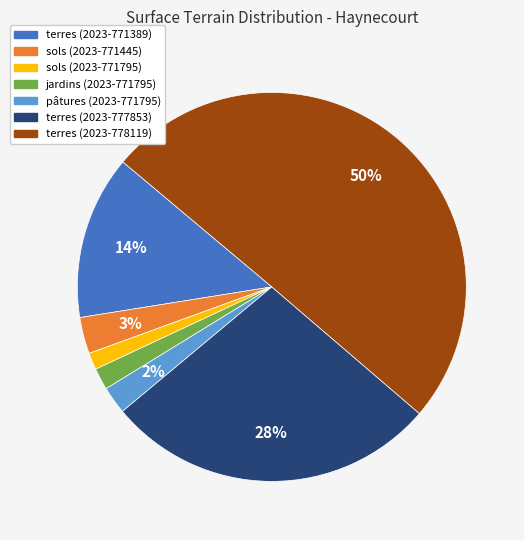

Count the number of slices in the pie.

7